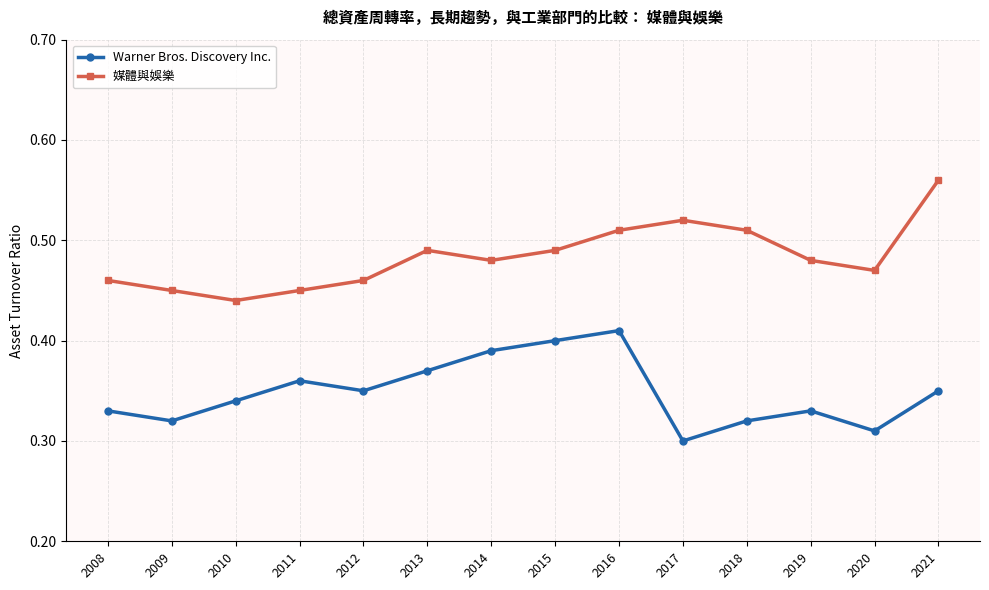

How many interior local peaks does the 媒體與娛樂 series have?

2